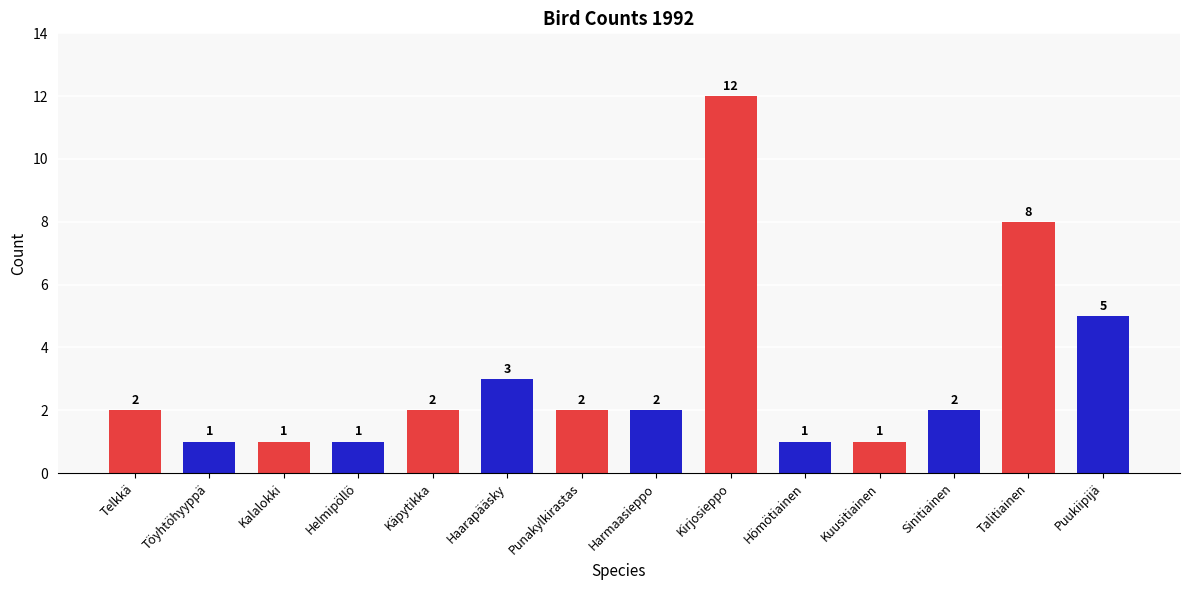

Reading left to right, transcribe all the data shown in this chart.

Telkkä=2	Töyhtöhyyppä=1	Kalalokki=1	Helmipöllö=1	Käpytikka=2	Haarapääsky=3	Punakylkirastas=2	Harmaasieppo=2	Kirjosieppo=12	Hömötiainen=1	Kuusitiainen=1	Sinitiainen=2	Talitiainen=8	Puukiipijä=5